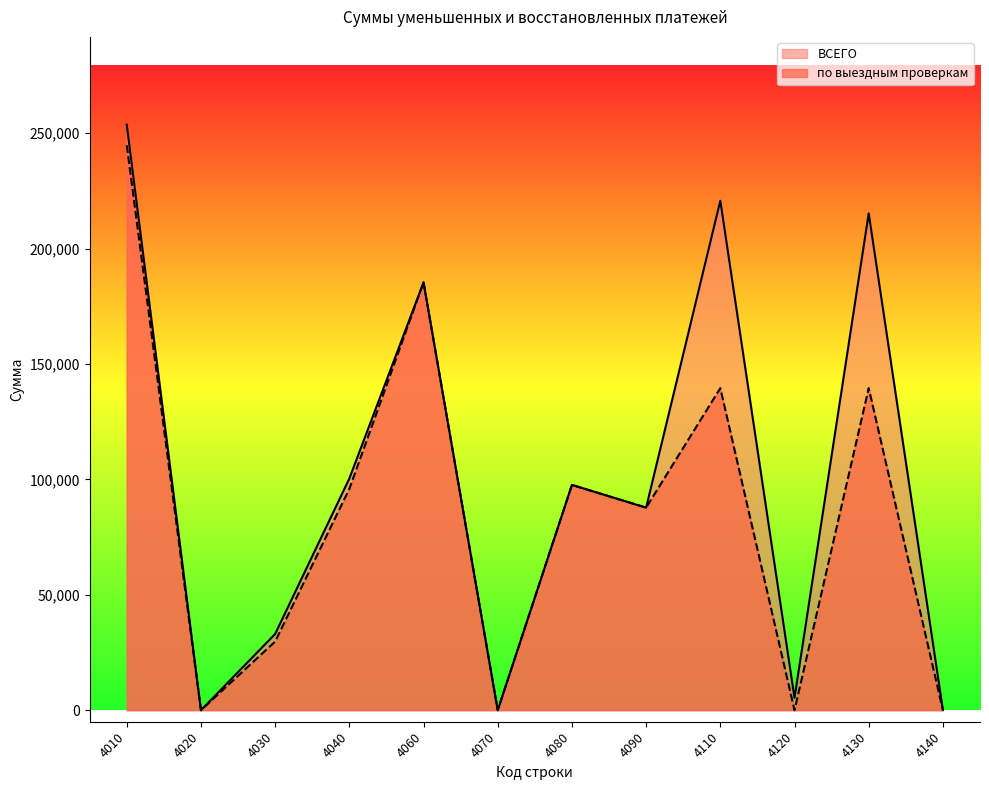

True or false: ВСЕГО and по выездным проверкам intersect in this chart.

False